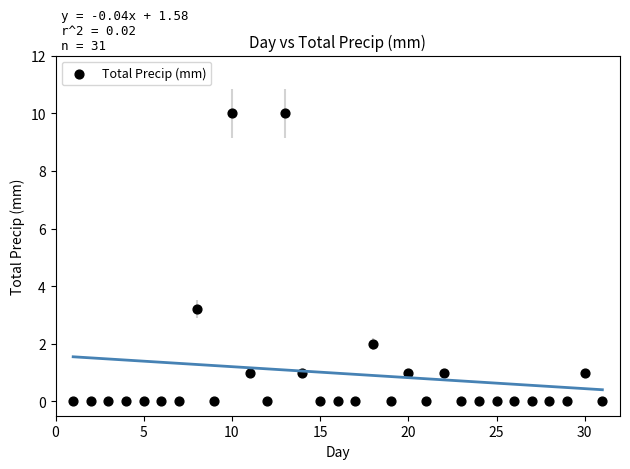

What Y value in the scatter plot is closest to 5?

3.2